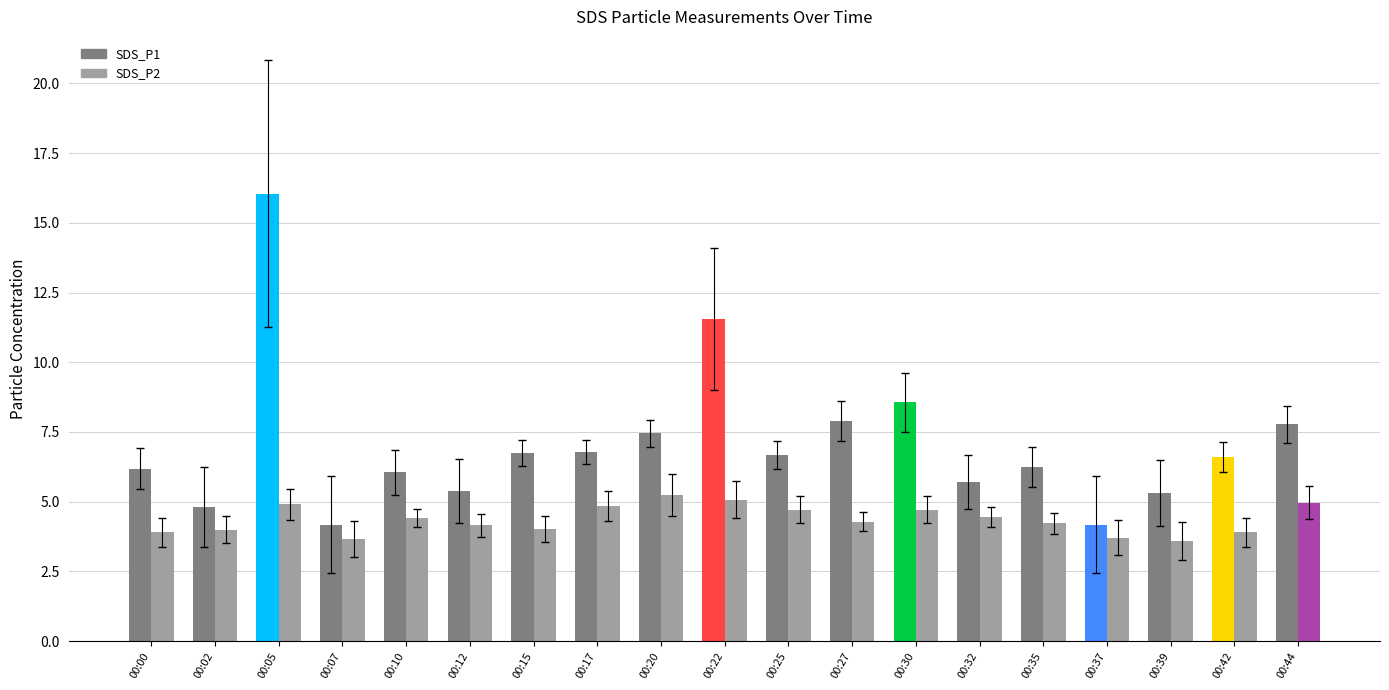

True or false: SDS_P2 has a value of 3.1 at 00:20.

False